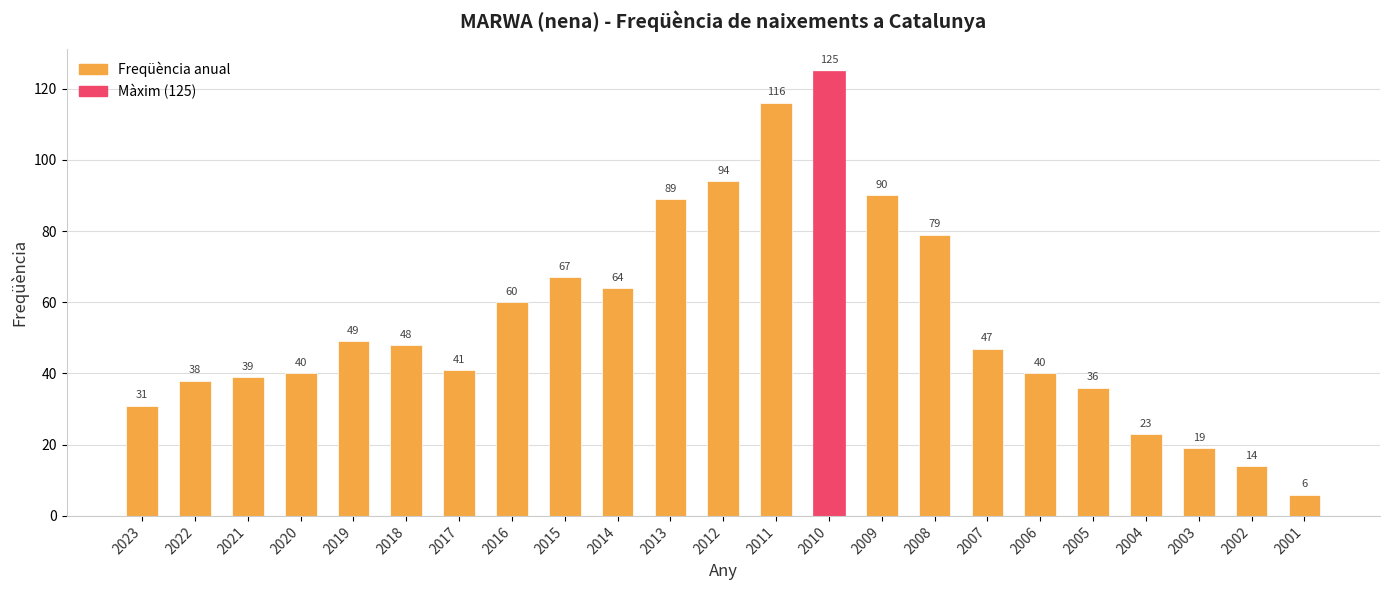

Reading left to right, list all the values displayed in this chart.

2023=31	2022=38	2021=39	2020=40	2019=49	2018=48	2017=41	2016=60	2015=67	2014=64	2013=89	2012=94	2011=116	2010=125	2009=90	2008=79	2007=47	2006=40	2005=36	2004=23	2003=19	2002=14	2001=6